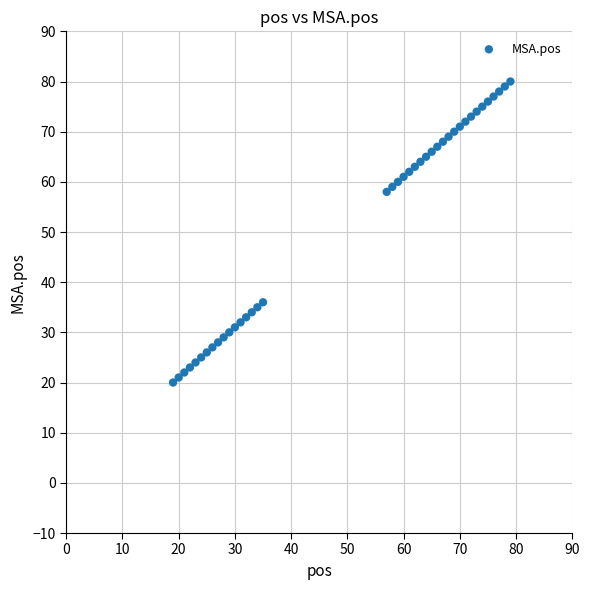

What is the range of Y values (max minus min)?

60